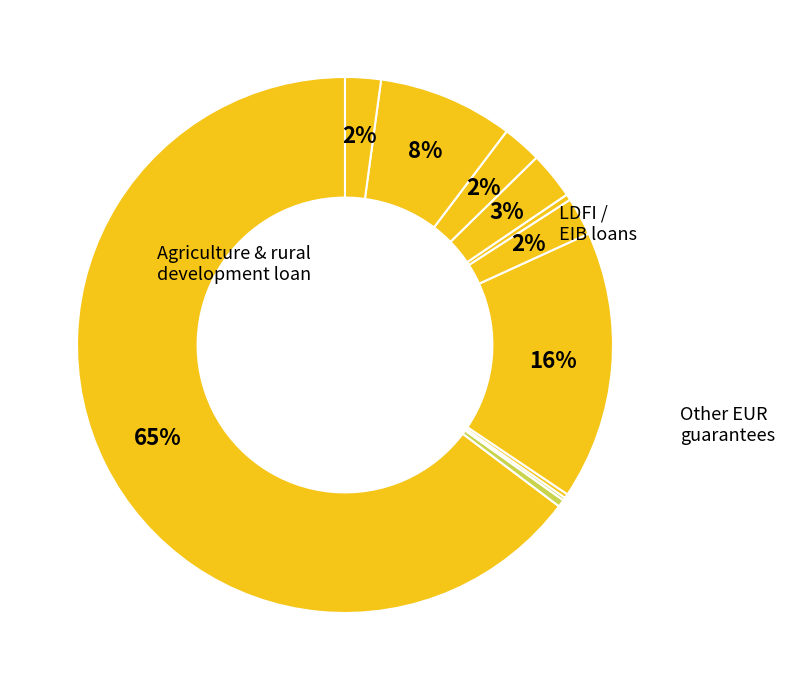

How many slices are in this pie chart?

12